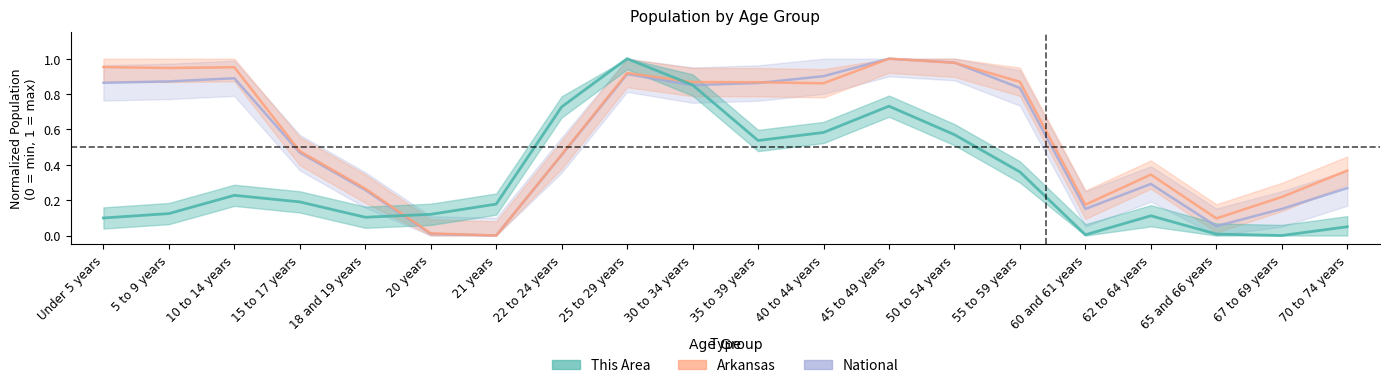

Where do Arkansas and This Area first cross each other?

18 and 19 years and 20 years